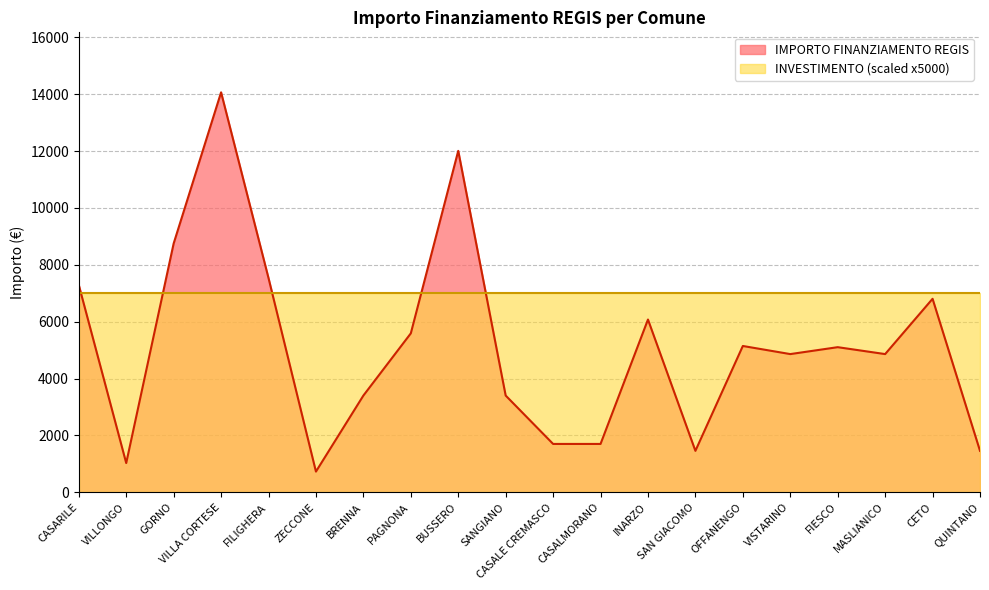

What is the difference between the maximum and second lowest values?

13034